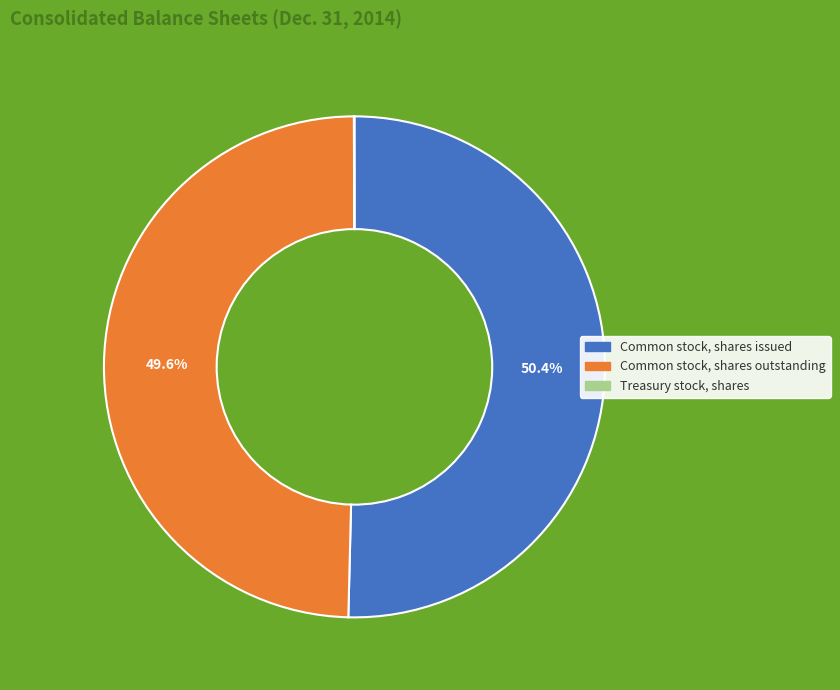

To the nearest percent, what is the difference between the largest and smallest slice percentages?

50%